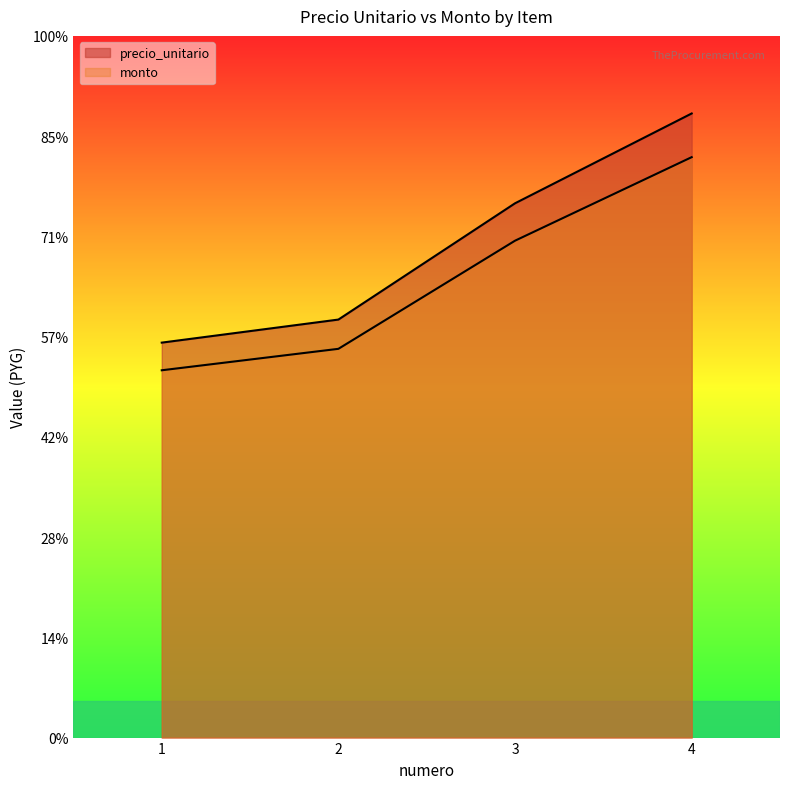

What is the value of the monto point at the 2nd from the left?

1939050